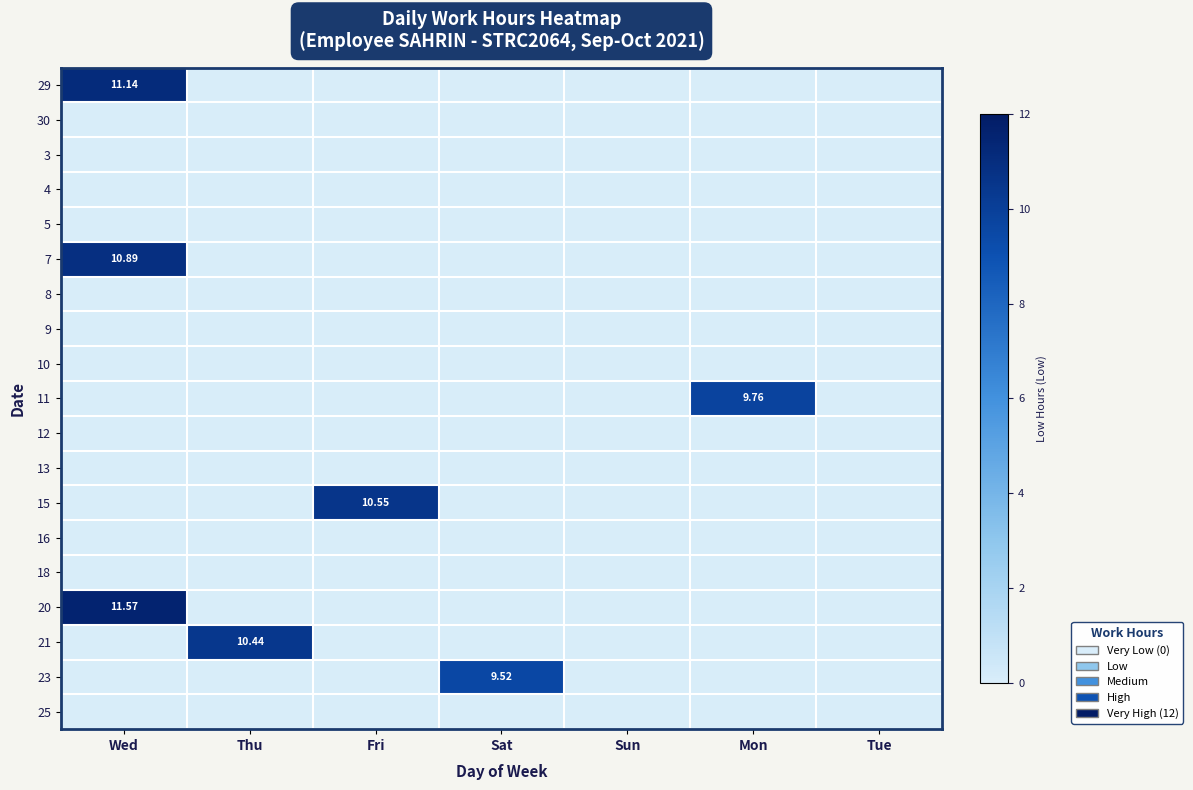

List the labels in order of 9 value, largest first.

Wed, Thu, Fri, Sat, Sun, Mon, Tue